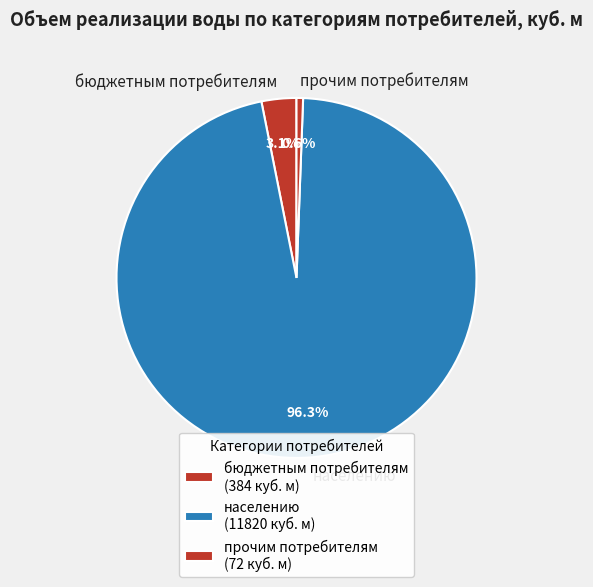

What is the largest slice in the pie chart?

населению